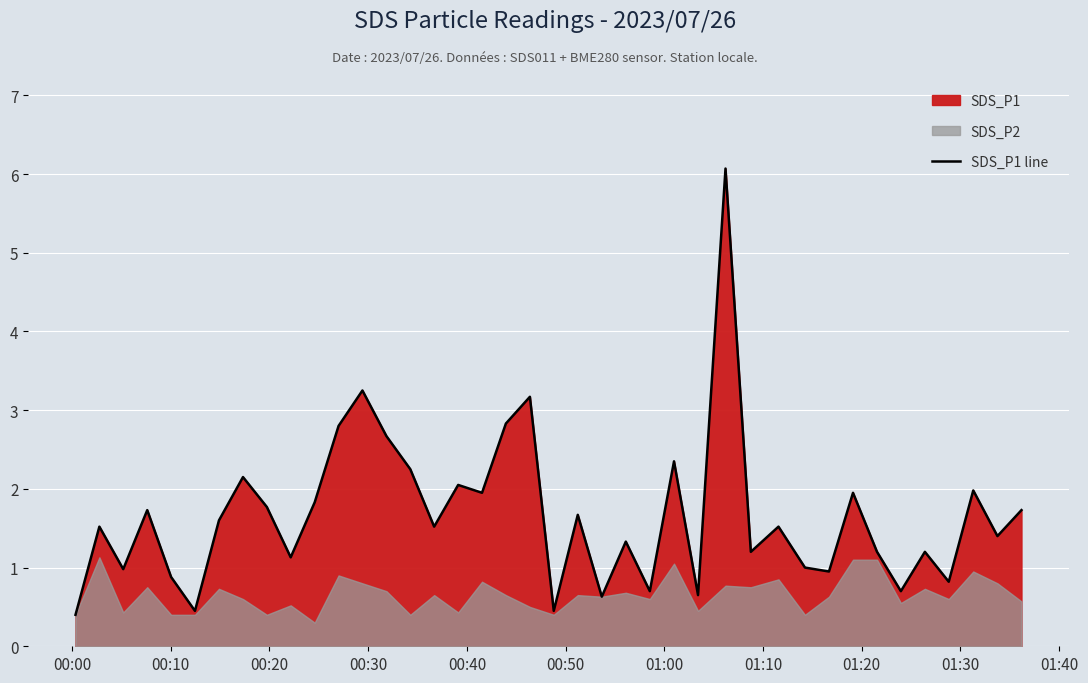

How many data points are less than 1?

11